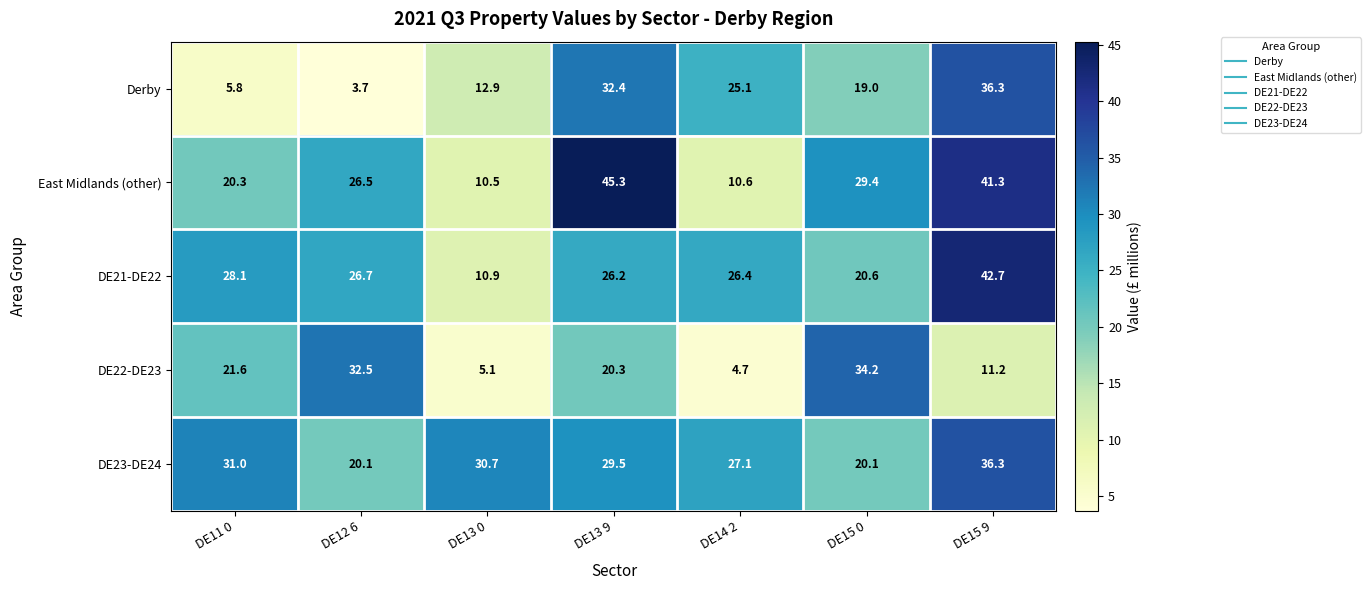

Rank the series at DE13 9 from lowest to highest value.

DE22-DE23, DE21-DE22, DE23-DE24, Derby, East Midlands (other)